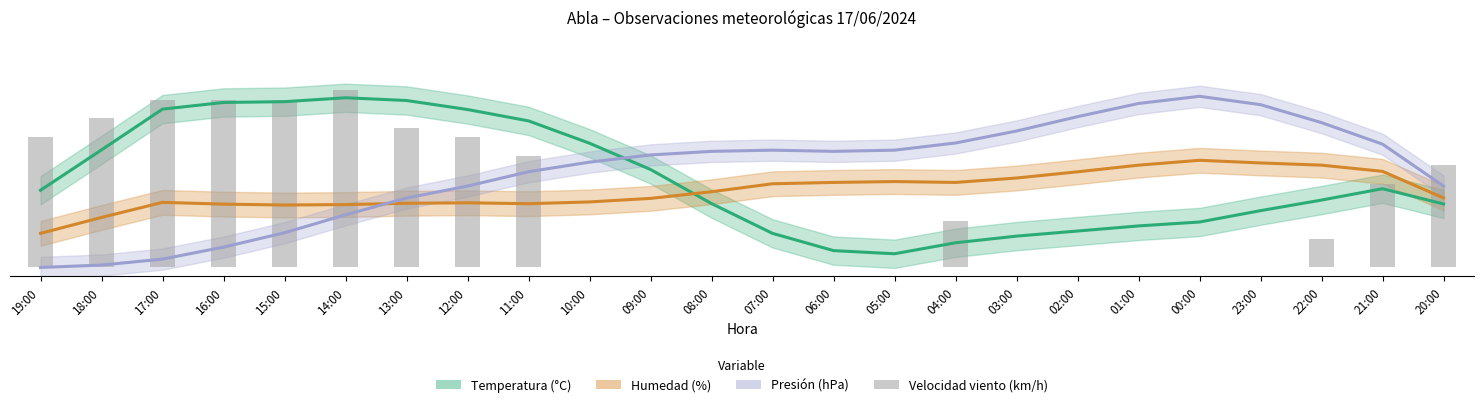

Which has a higher value, 03:00 or 15:00?

15:00